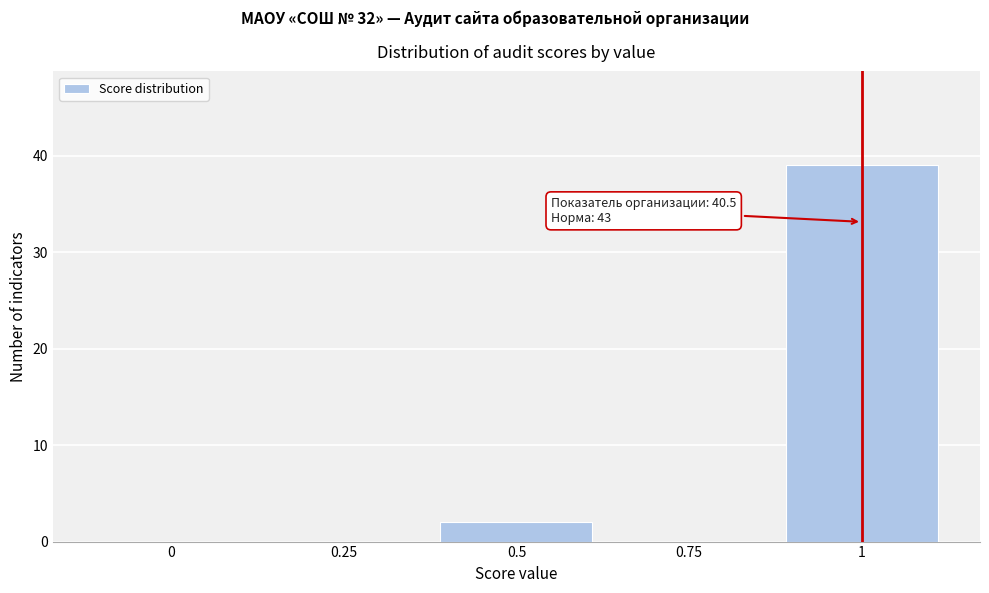

Over which range of the x-axis is the bar tallest?

0.875 to 1.125